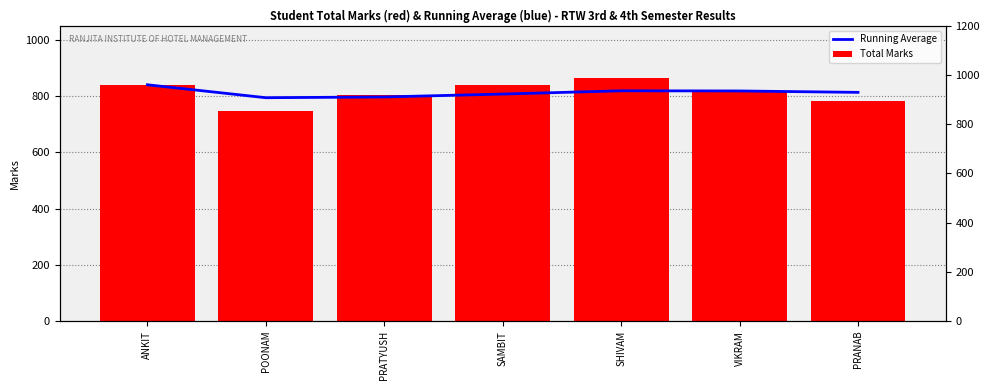

What is the difference between the highest and lowest values at POONAM?

46.0